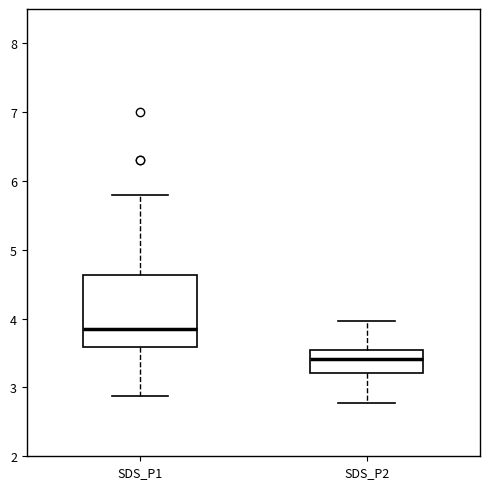

Where does the lower whisker of the box for SDS_P2 end on the y-axis? The values are not printed on the chart, so give them approximately, as read against the axis.

2.8